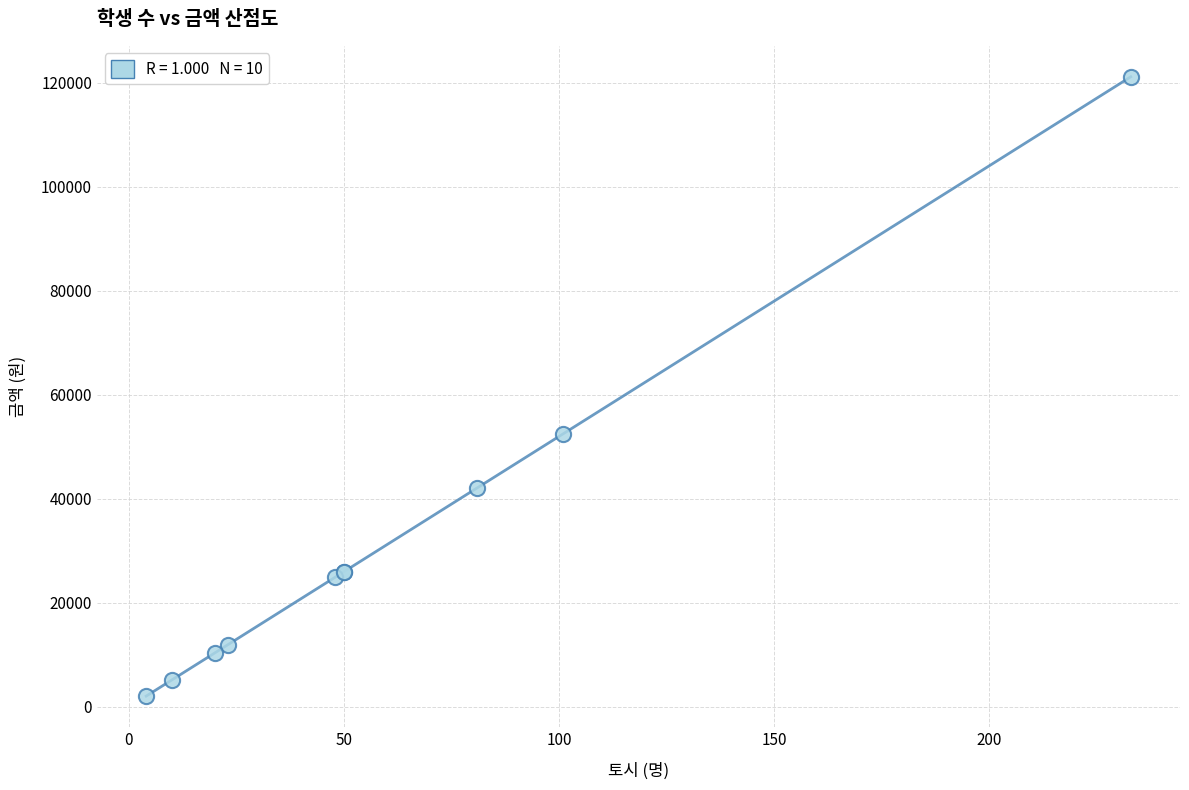

What Y value in the scatter plot is closest to 61620?

52520